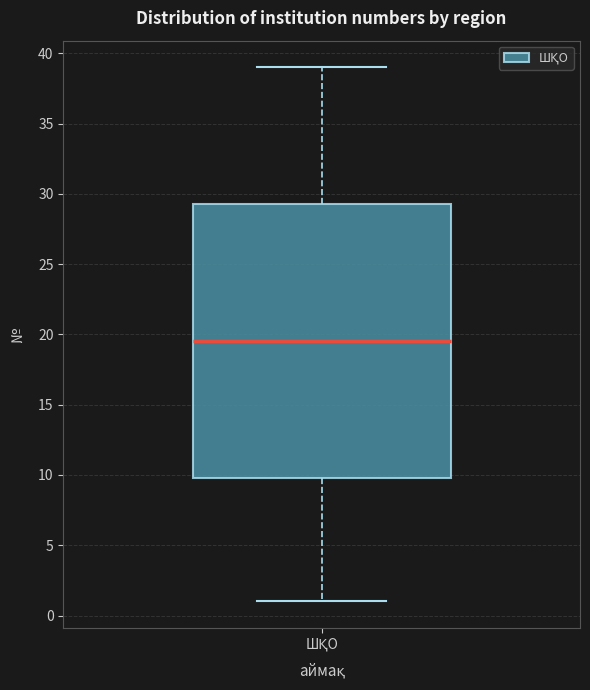

Transcribe this box plot: give where the median line is, the range the box spans, and where the two whiskers end, as read against the y-axis. The values are not printed on the chart, so give them approximately, as read against the axis.

median 19.5, box 10.0 to 29.5, whiskers 1.0 to 39.0